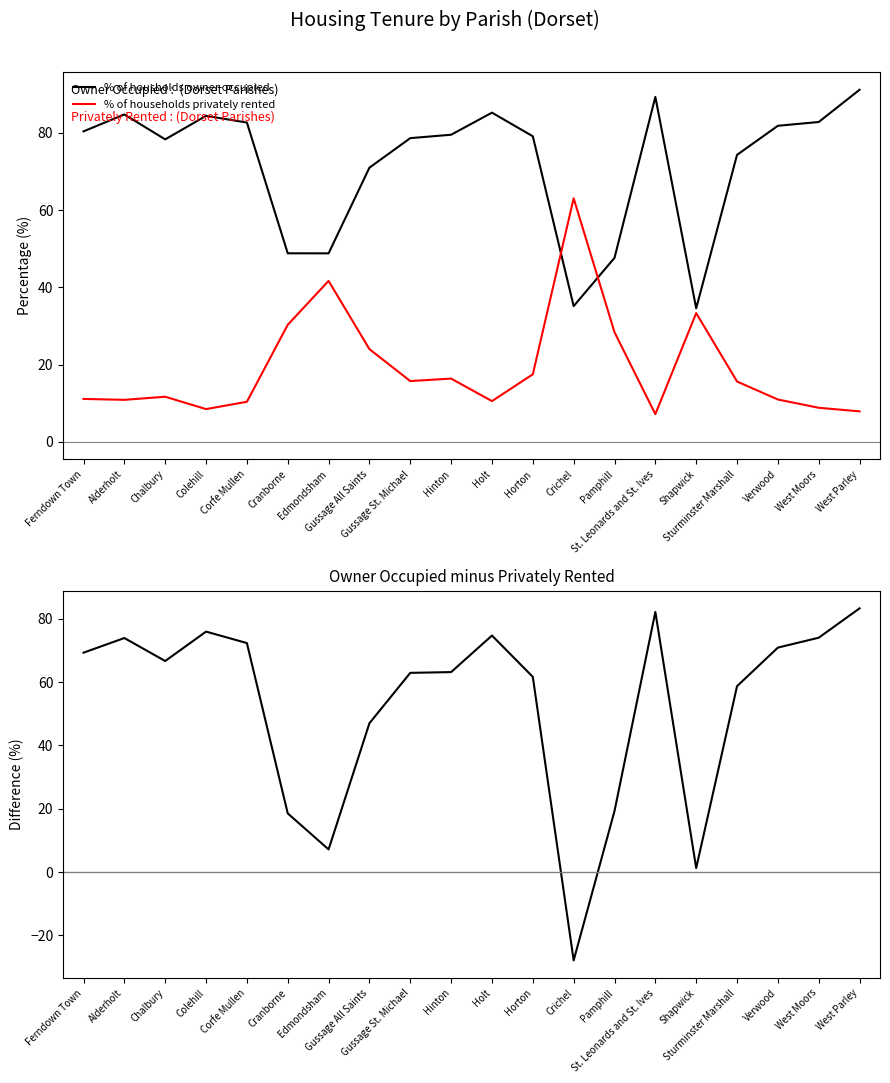

Where is % of households privately rented nearest to the value 35?

Shapwick